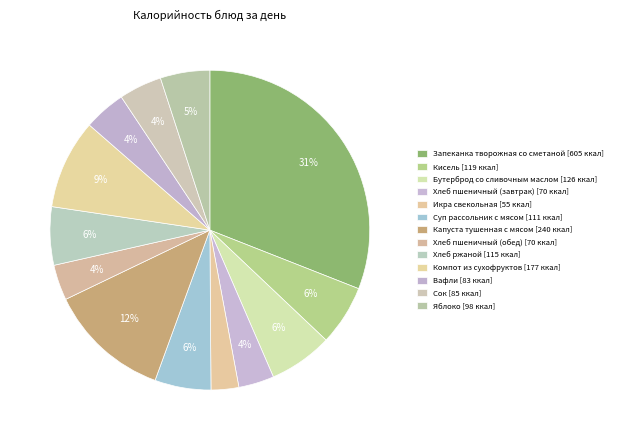

Count the number of slices in the pie.

13